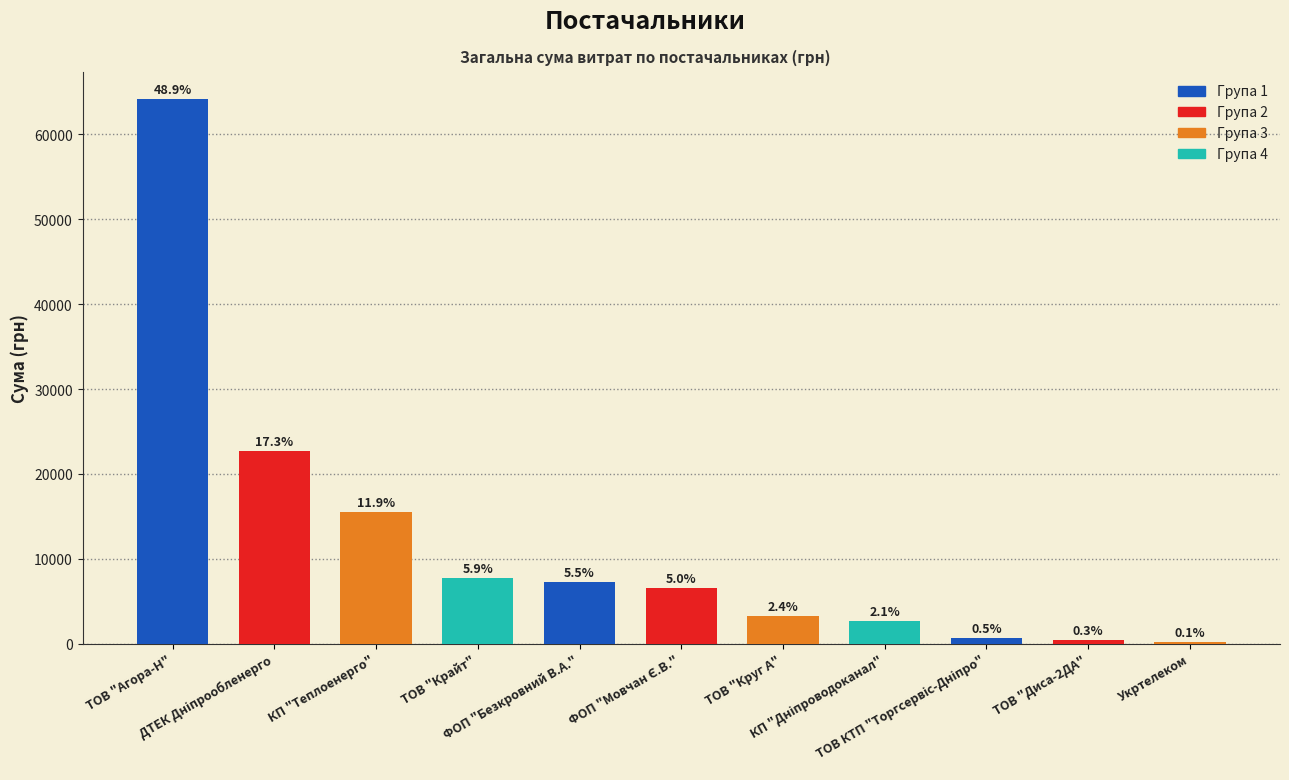

Are the bars horizontal?

No